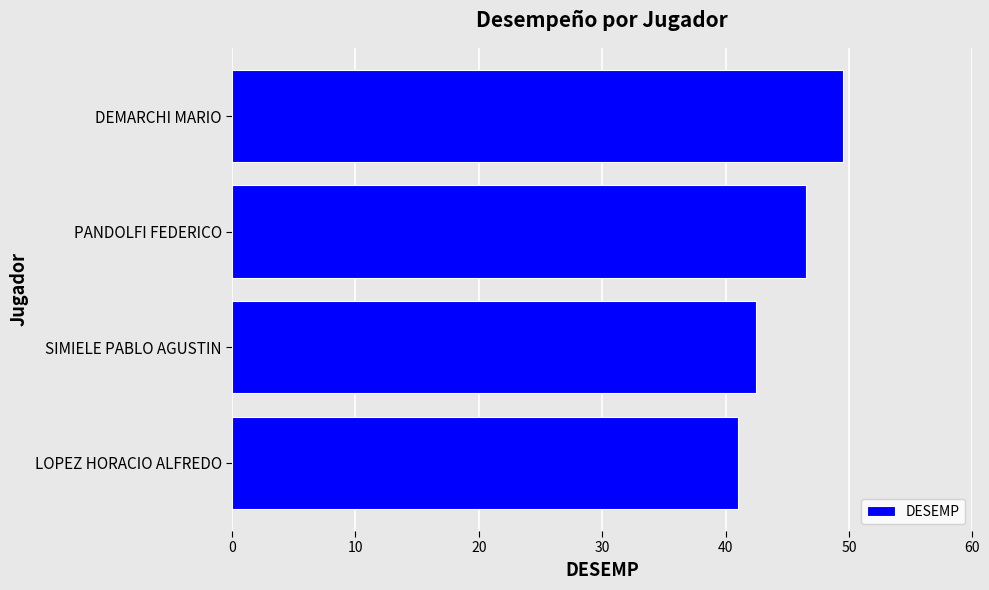

What is the sum of all values?

179.5